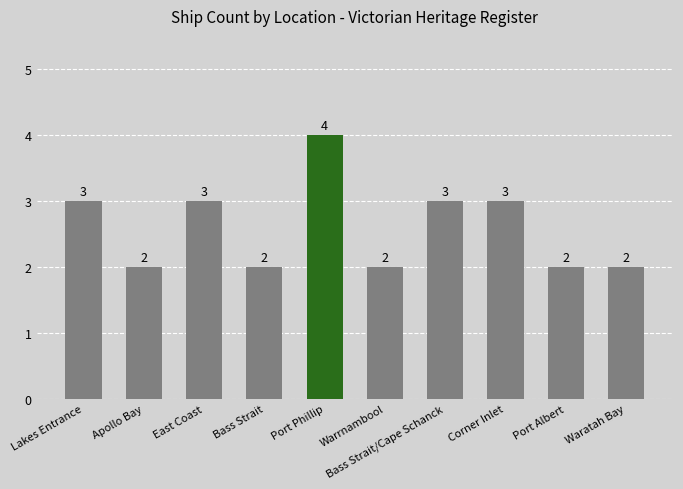

Reading left to right, extract all data points from this chart.

Lakes Entrance=3	Apollo Bay=2	East Coast=3	Bass Strait=2	Port Phillip=4	Warrnambool=2	Bass Strait/Cape Schanck=3	Corner Inlet=3	Port Albert=2	Waratah Bay=2